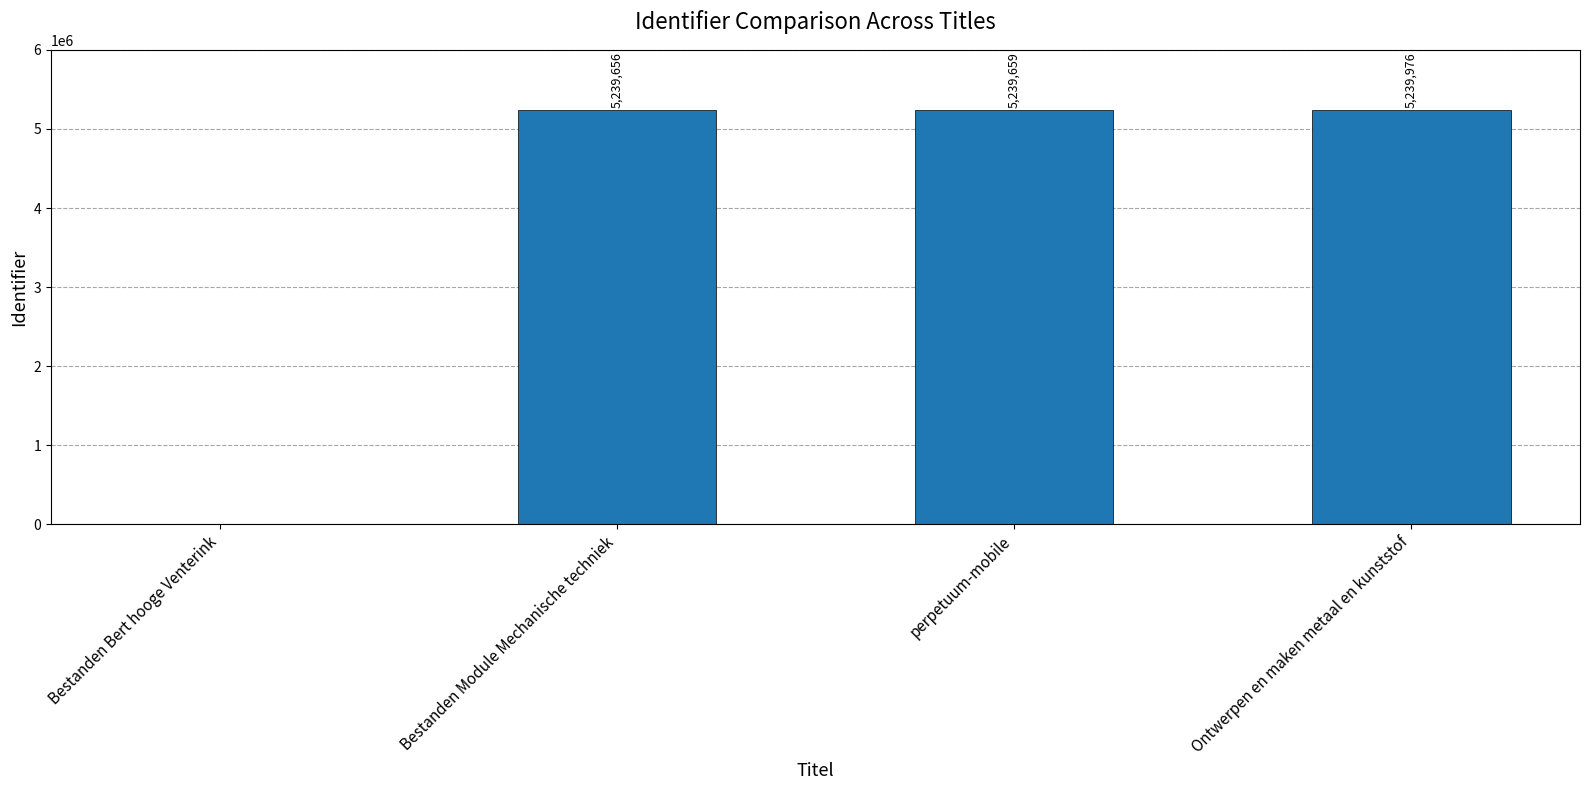

What is the sum of all values?

15719291